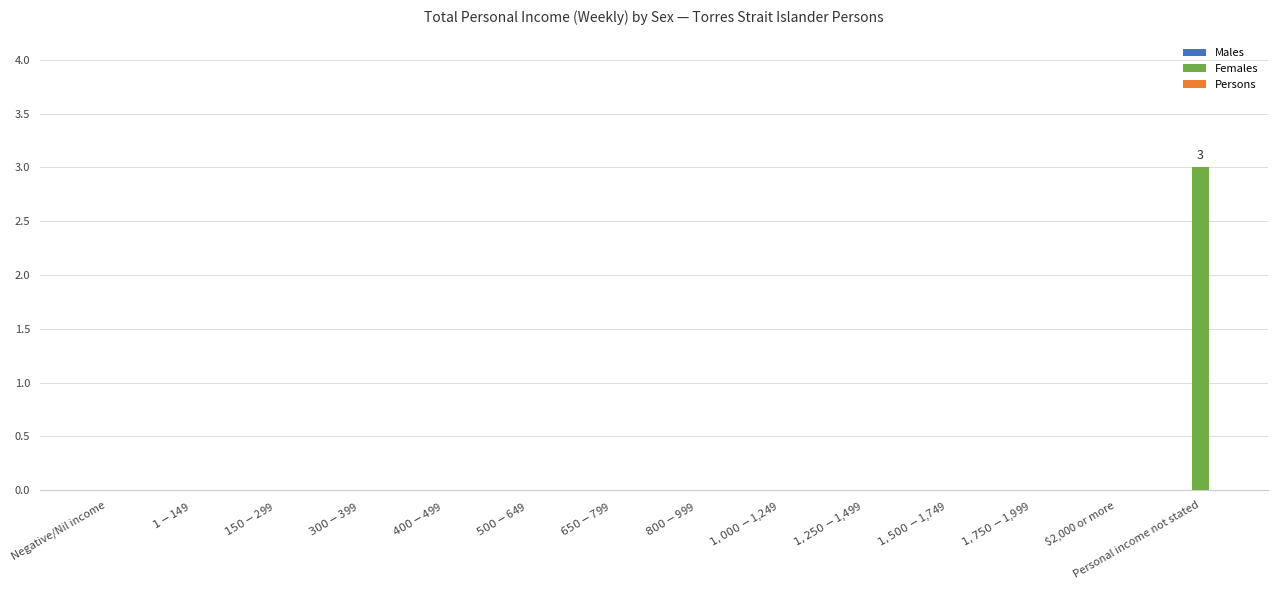

Which category has the highest value across all series?

Personal income not stated